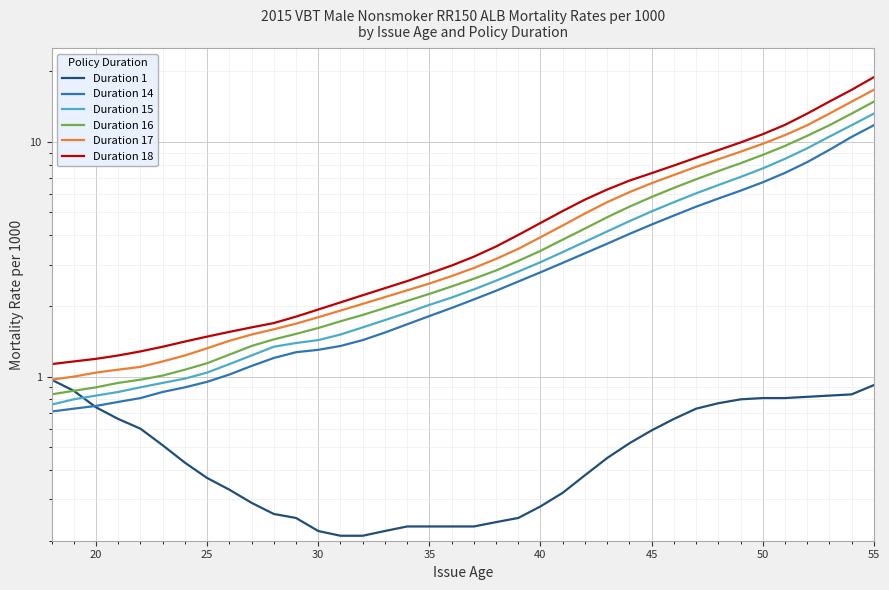

Which series changed the most between 40 and 22?

Duration 18